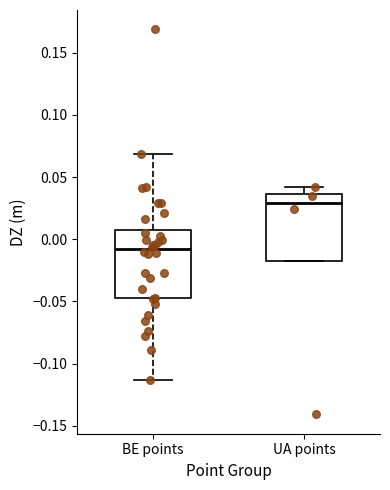

Reading left to right, transcribe this box plot: for each box, give where its median line is, the range the box spans, and where its two whiskers end, as read against the y-axis. The values are not printed on the chart, so give them approximately, as read against the axis.

BE points: median -0.010, box -0.045 to 0.010, whiskers -0.115 to 0.070
UA points: median 0.030, box -0.015 to 0.035, whiskers -0.015 to 0.040